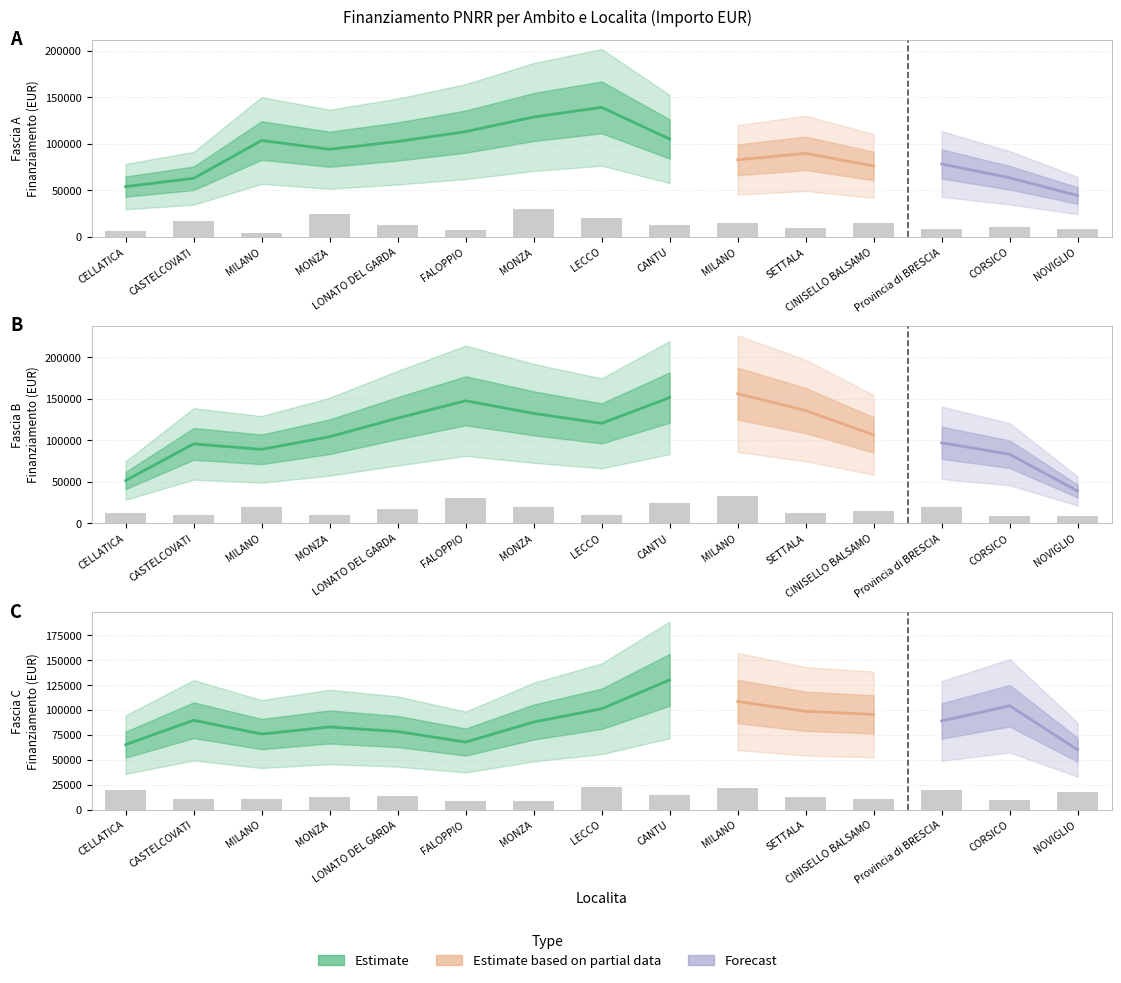

What is the total value across all series at LECCO?

53273.9